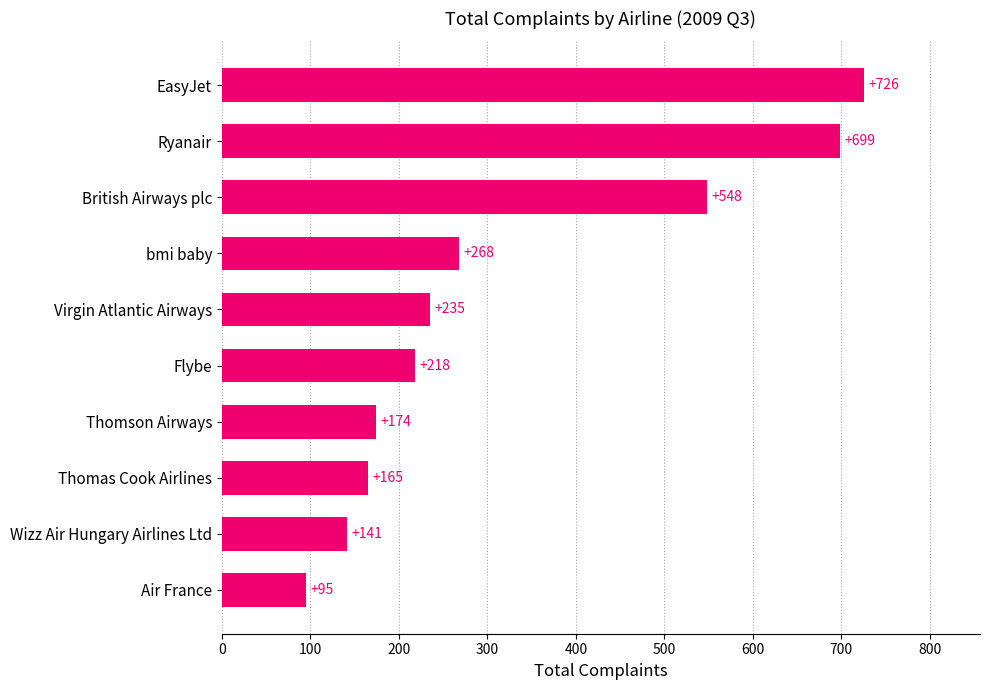

What is the sum of all values?

3269